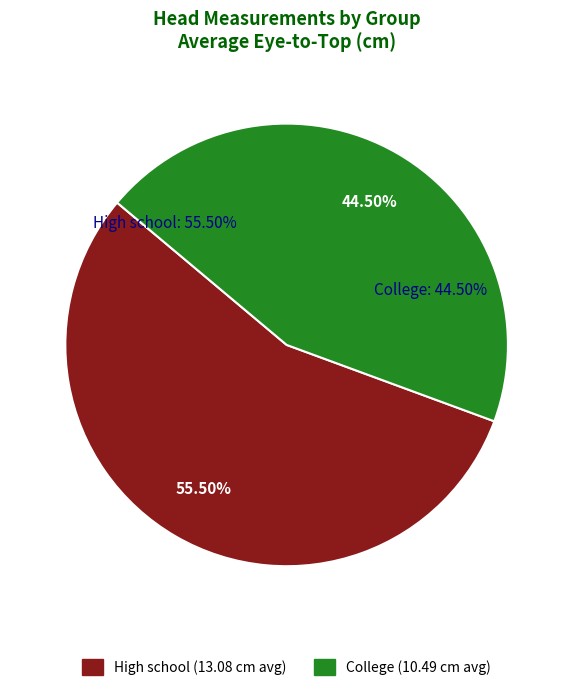

Do High school and College together represent more than half of the pie?

Yes